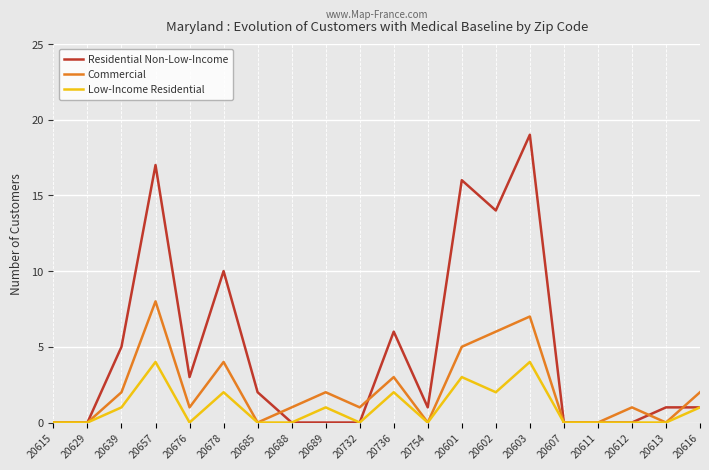

Reading left to right, extract all data points from this chart.

Residential Non-Low-Income: 20615=0	20629=0	20639=5	20657=17	20676=3	20678=10	20685=2	20688=0	20689=0	20732=0	20736=6	20754=1	20601=16	20602=14	20603=19	20607=0	20611=0	20612=0	20613=1	20616=1
Commercial: 20615=0	20629=0	20639=2	20657=8	20676=1	20678=4	20685=0	20688=1	20689=2	20732=1	20736=3	20754=0	20601=5	20602=6	20603=7	20607=0	20611=0	20612=1	20613=0	20616=2
Low-Income Residential: 20615=0	20629=0	20639=1	20657=4	20676=0	20678=2	20685=0	20688=0	20689=1	20732=0	20736=2	20754=0	20601=3	20602=2	20603=4	20607=0	20611=0	20612=0	20613=0	20616=1